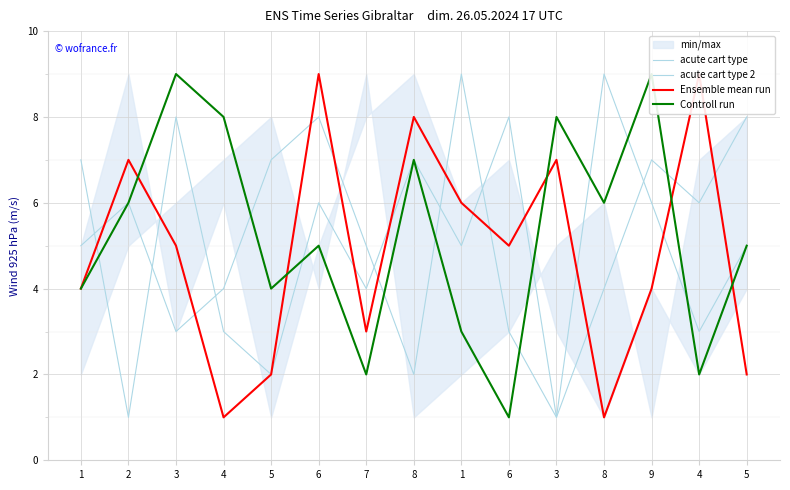

What is the label of the 10th point from the left?

6